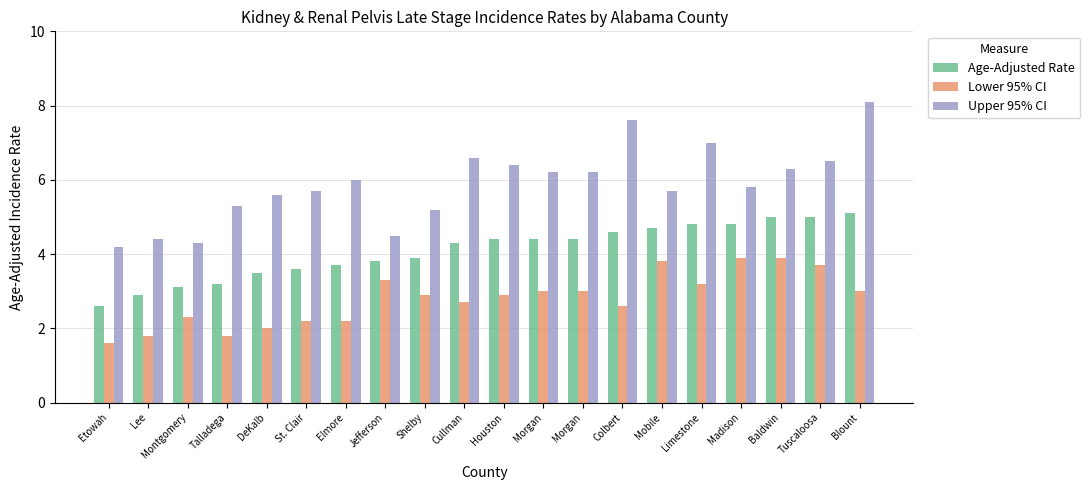

Which label corresponds to the largest value in the chart?

Blount